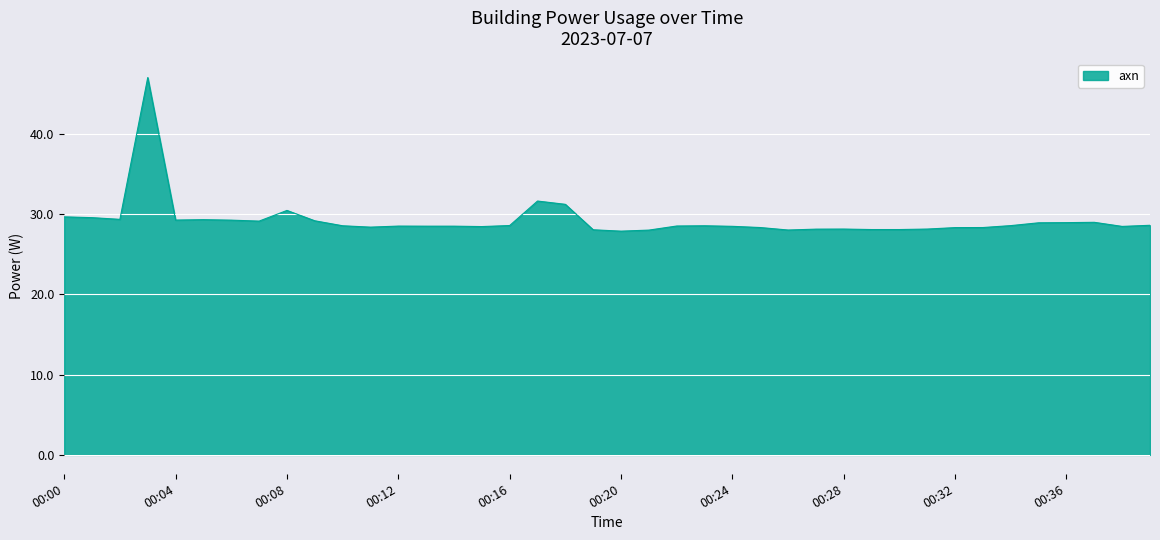

What is the greatest value displayed?

47.0